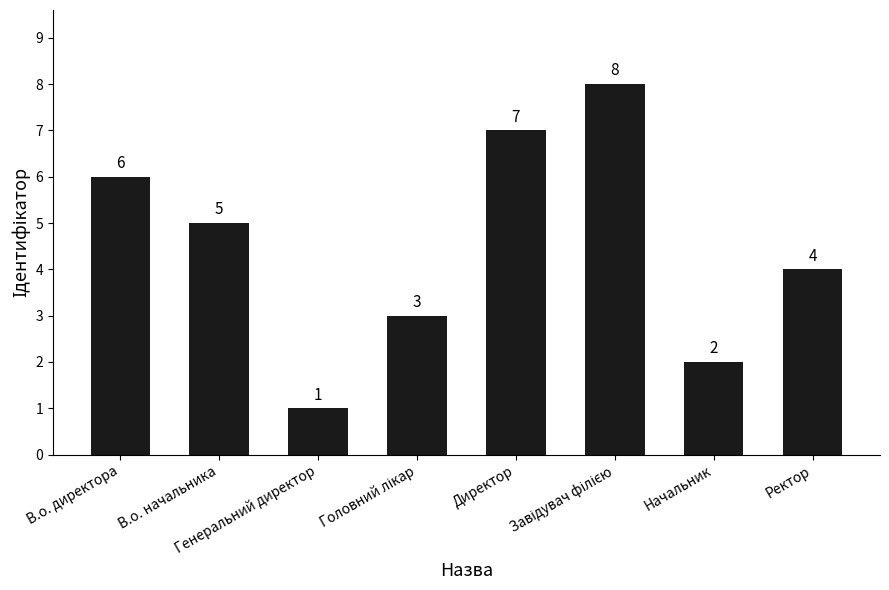

What is the value of the 4th bar from the left?

3